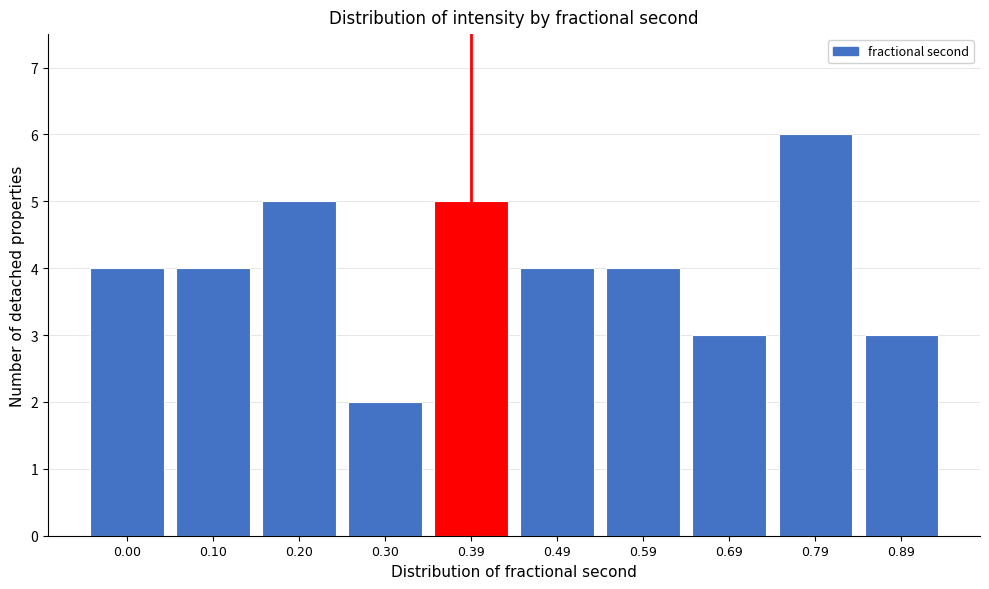

Reading right to left, list all the values displayed in this chart.

3	6	3	4	4	5	2	5	4	4